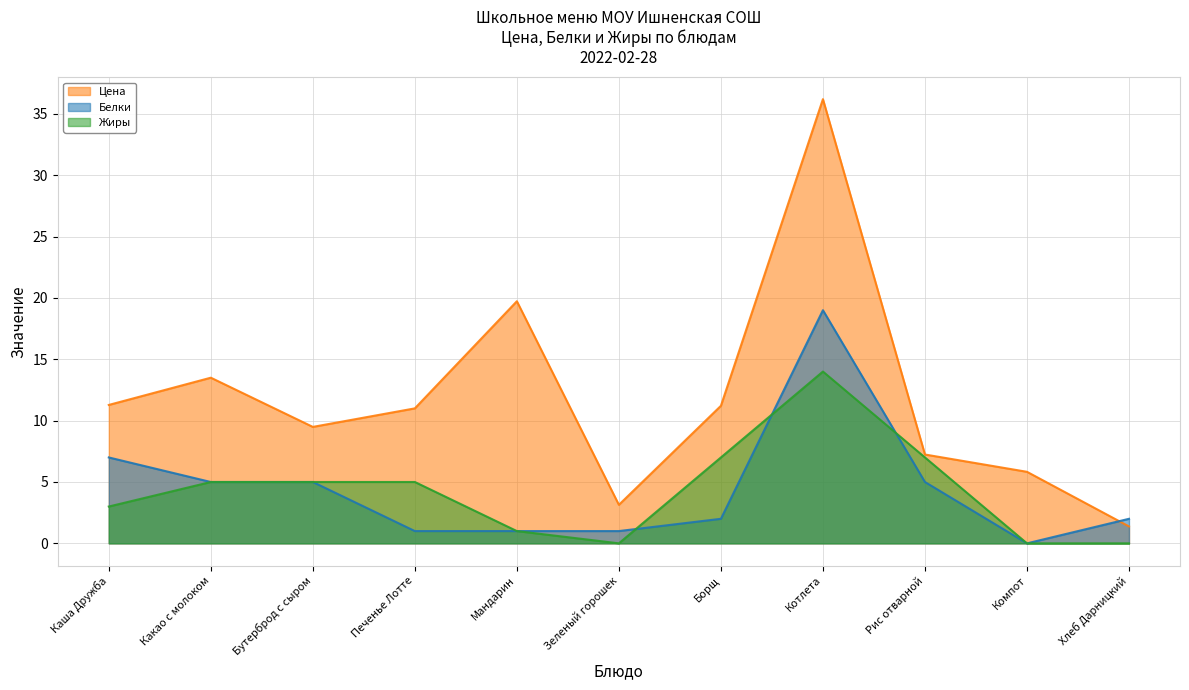

How many interior local valleys does the Цена series have?

2